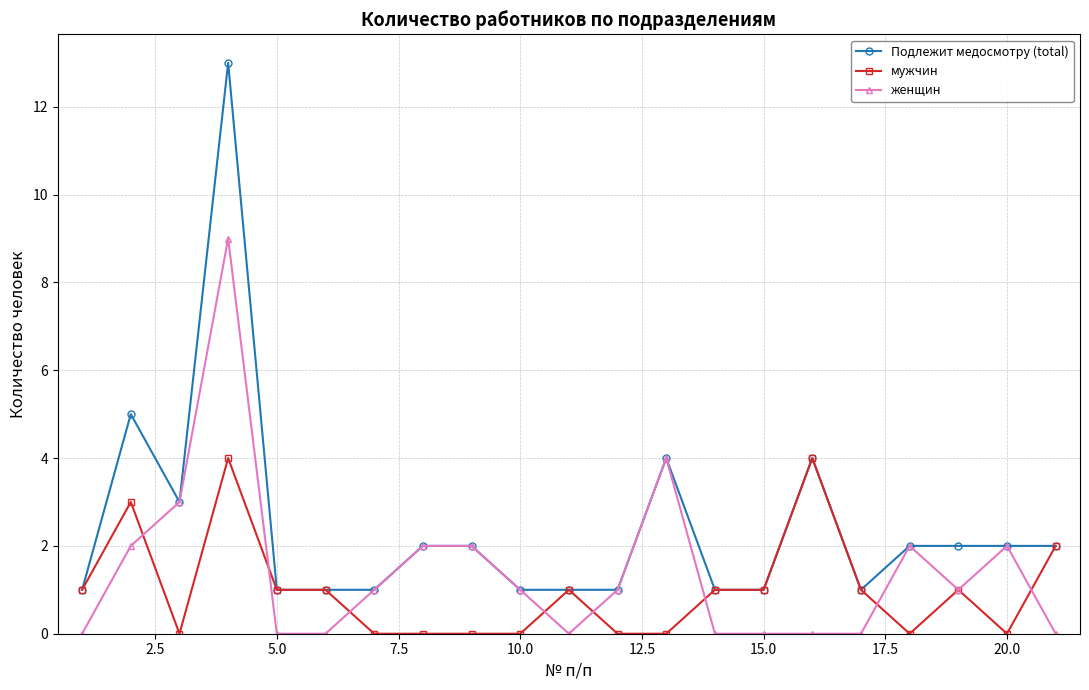

What is the value of the мужчин point at the 19th from the left?

1